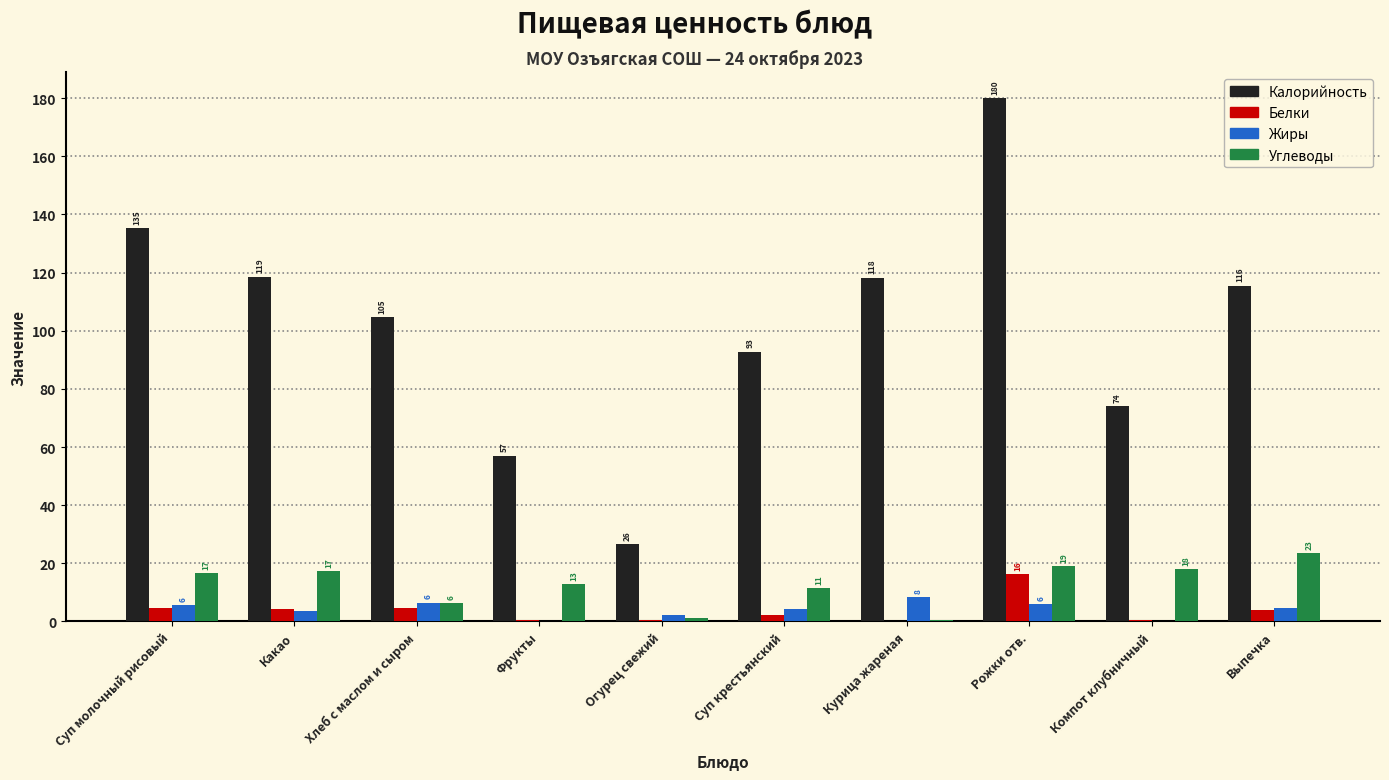

Between Хлеб с маслом и сыром and Компот клубничный, which series saw the biggest shift?

Калорийность